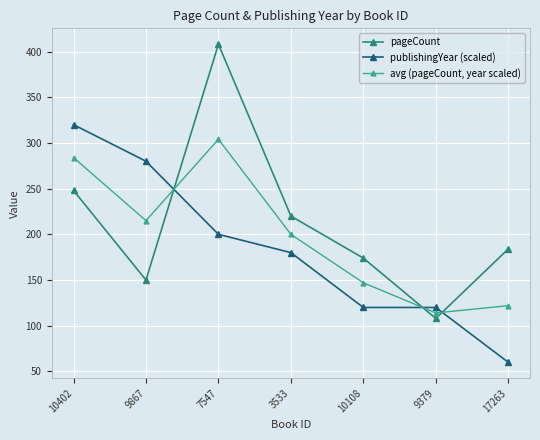

What is the sum of all publishingYear (scaled) values?

1280